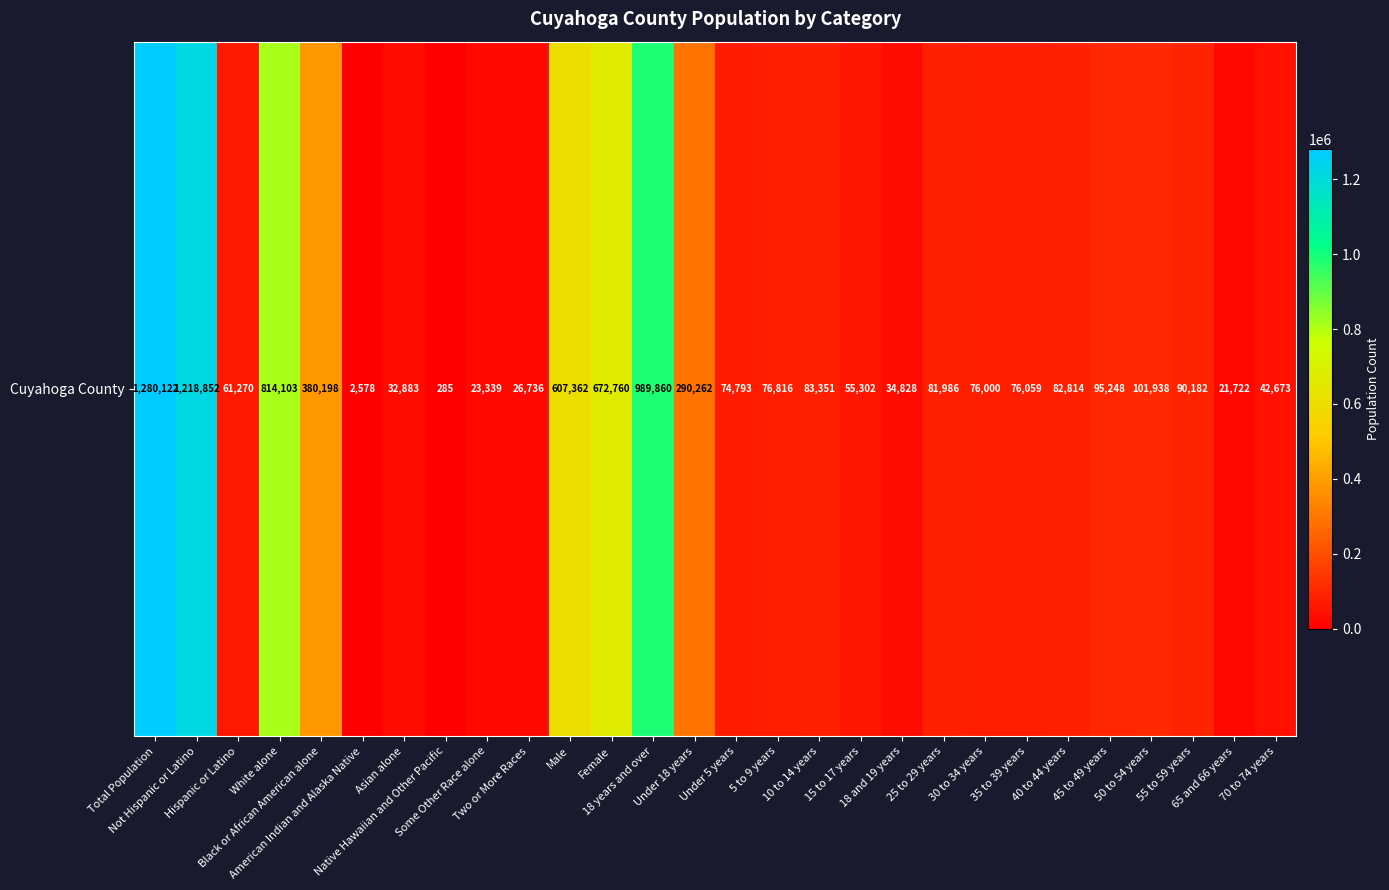

List the labels in order of value, smallest first.

Native Hawaiian and Other Pacific, American Indian and Alaska Native, 65 and 66 years, Some Other Race alone, Two or More Races, Asian alone, 18 and 19 years, 70 to 74 years, 15 to 17 years, Hispanic or Latino, Under 5 years, 30 to 34 years, 35 to 39 years, 5 to 9 years, 25 to 29 years, 40 to 44 years, 10 to 14 years, 55 to 59 years, 45 to 49 years, 50 to 54 years, Under 18 years, Black or African American alone, Male, Female, White alone, 18 years and over, Not Hispanic or Latino, Total Population